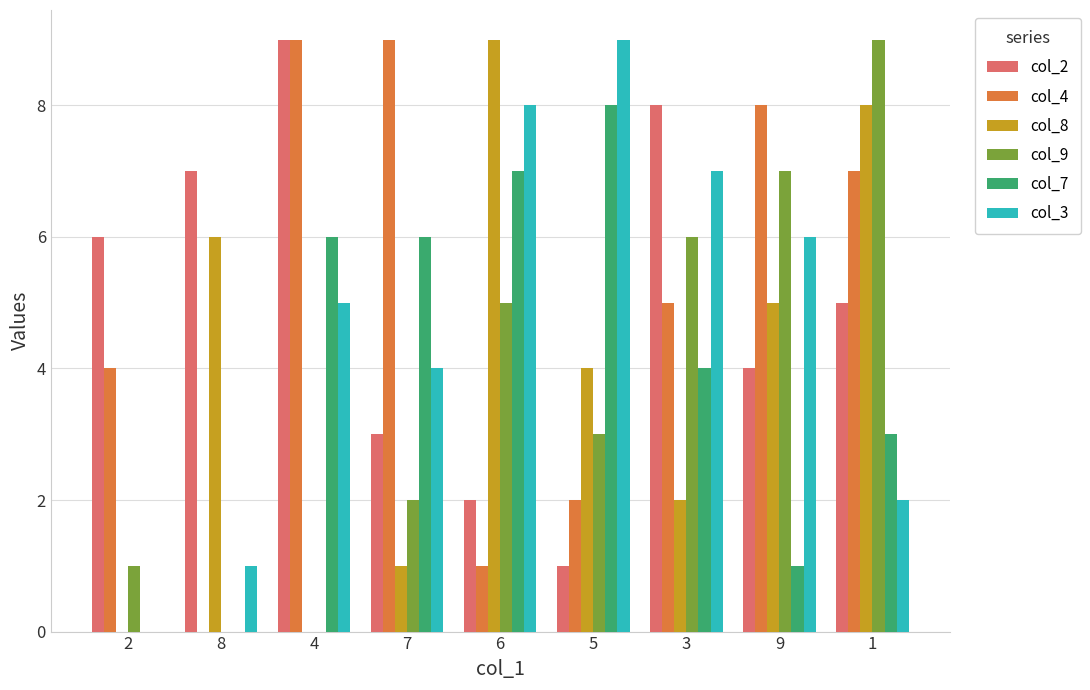

How many groups of bars are there?

9